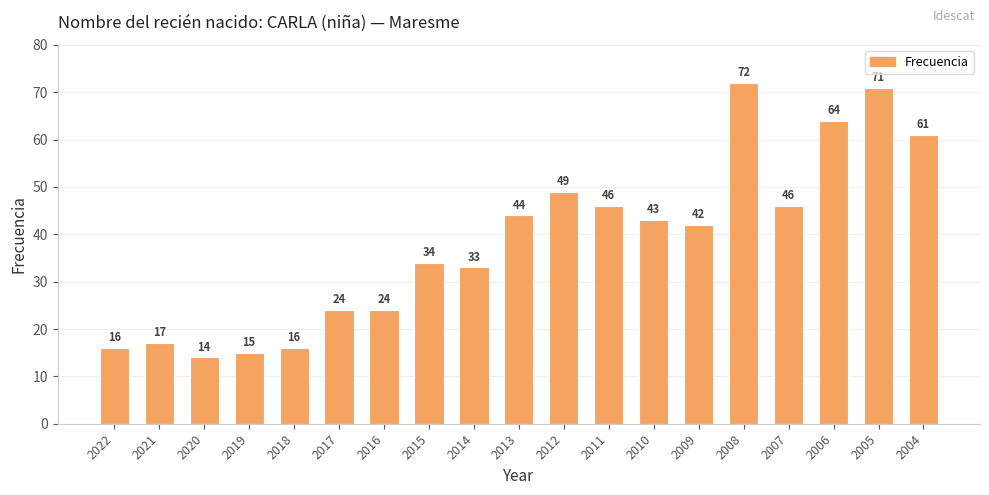

Which category has the highest value across all series?

2008